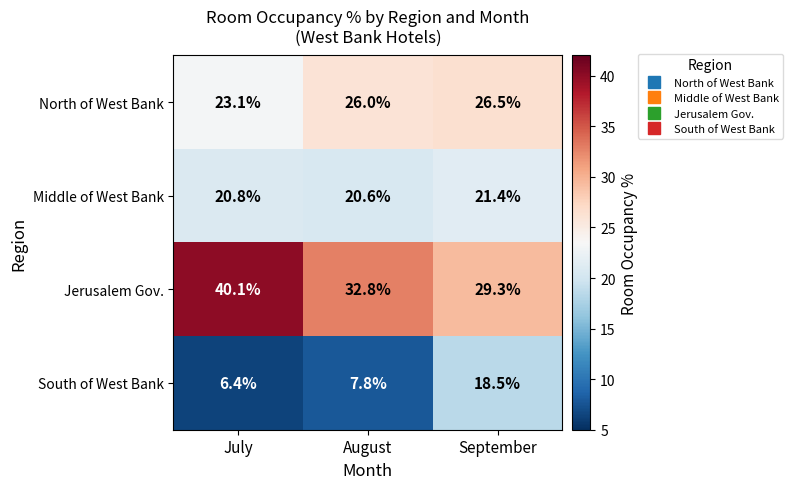

Which series changed the most between August and September?

South of West Bank